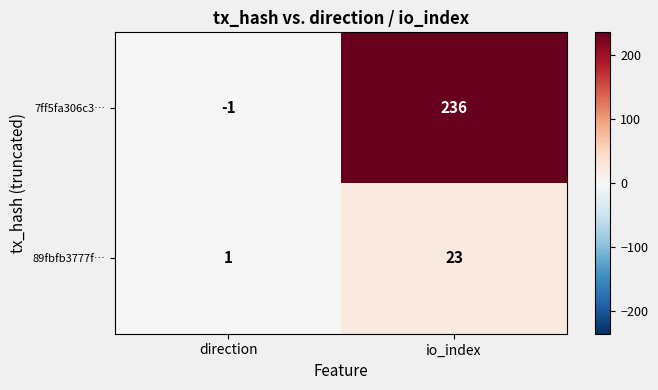

The value of 7ff5fa306c3… at io_index is 410. True or false?

False